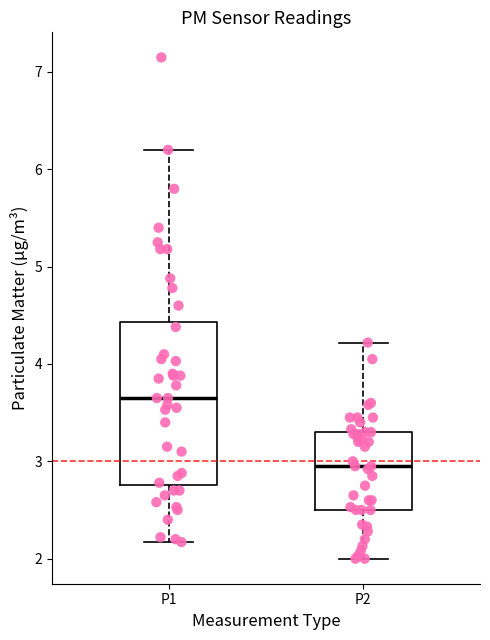

Where is the upper edge of the box for P2 on the y-axis? The values are not printed on the chart, so give them approximately, as read against the axis.

3.3